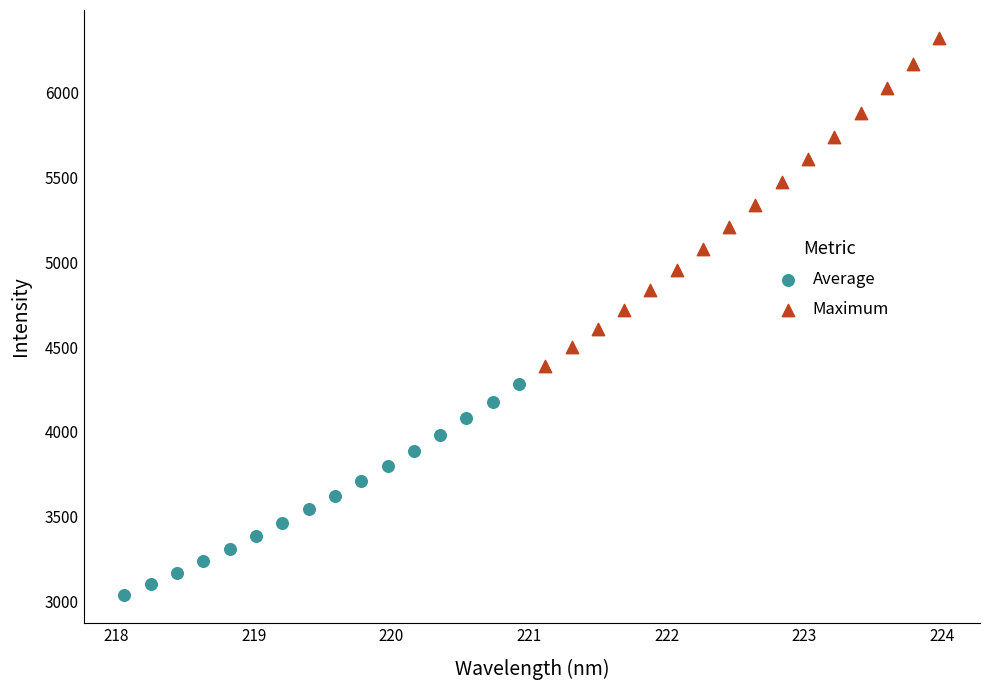

Which series has the widest spread of Y values?

Maximum